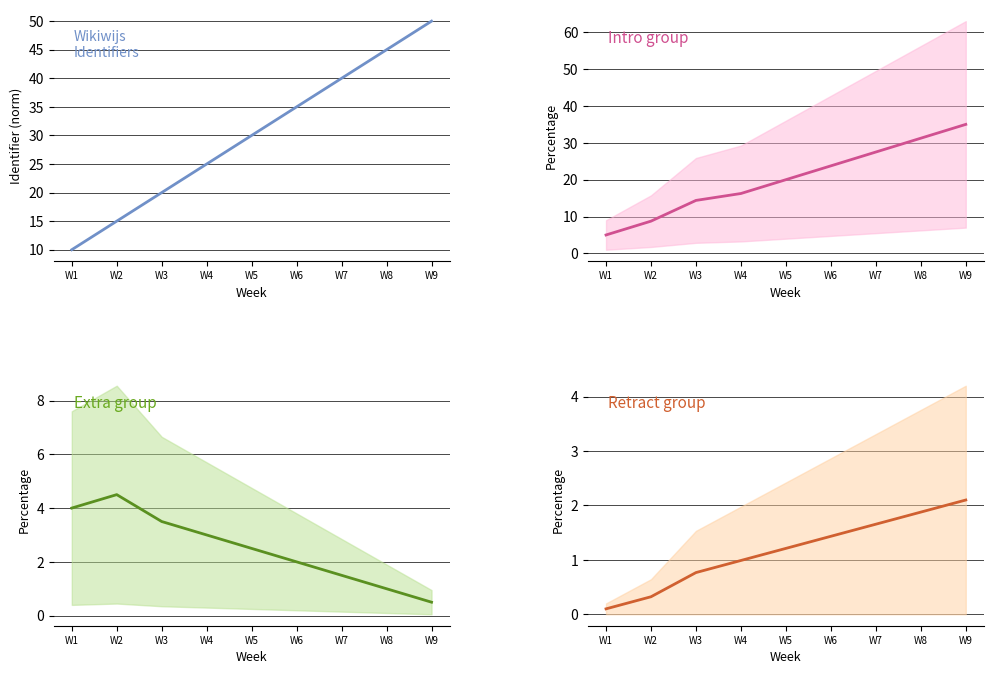

Which series has the largest total across all categories?

Weeks (Identifier trend)